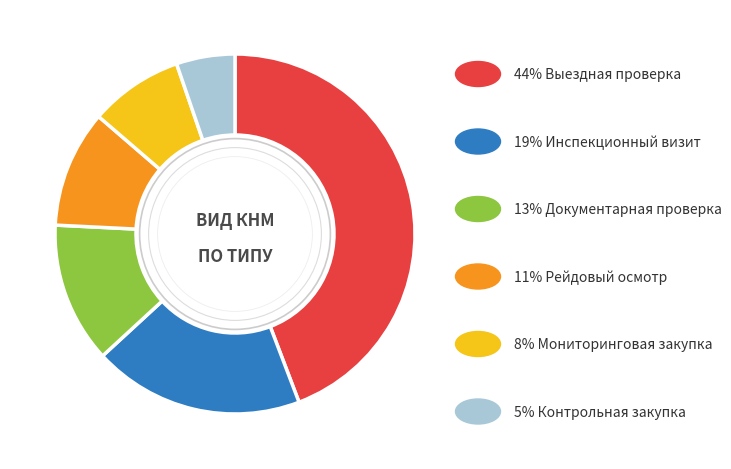

Is there any slice that represents more than half of the pie?

No